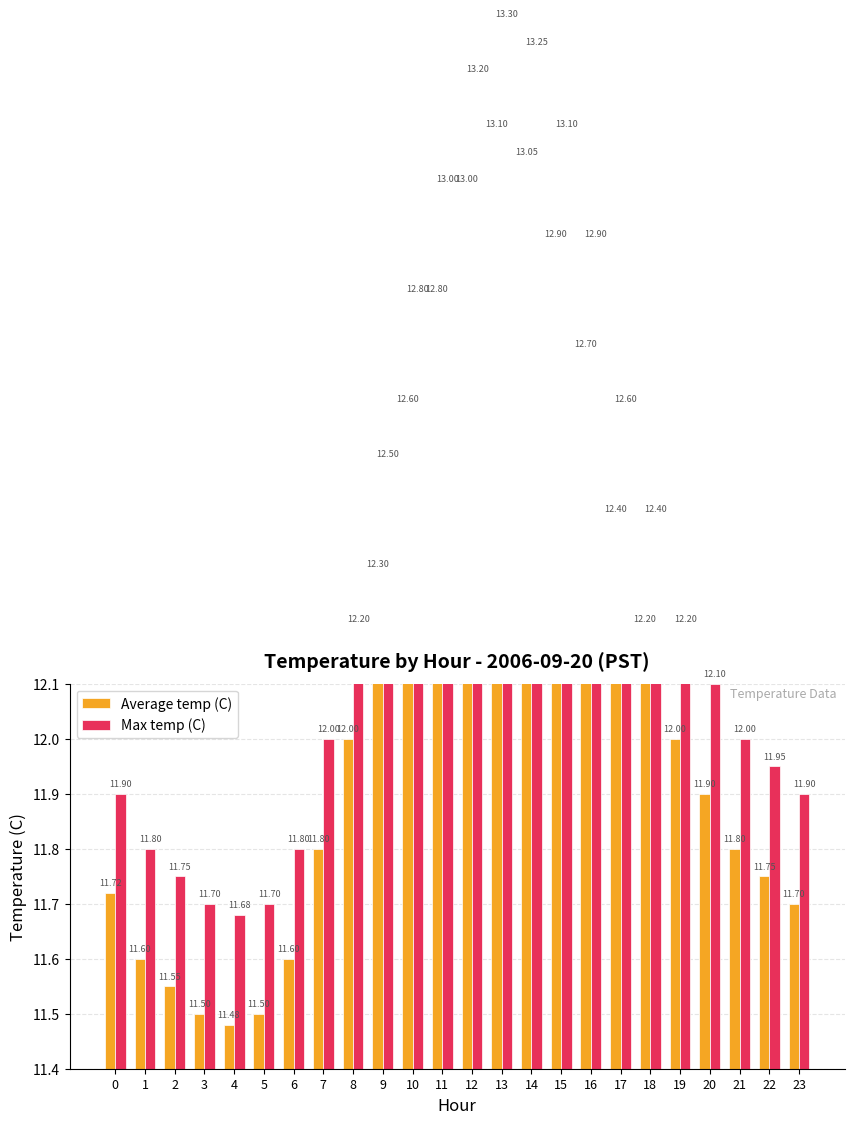

Which series has the widest spread of values?

Average temp (C)